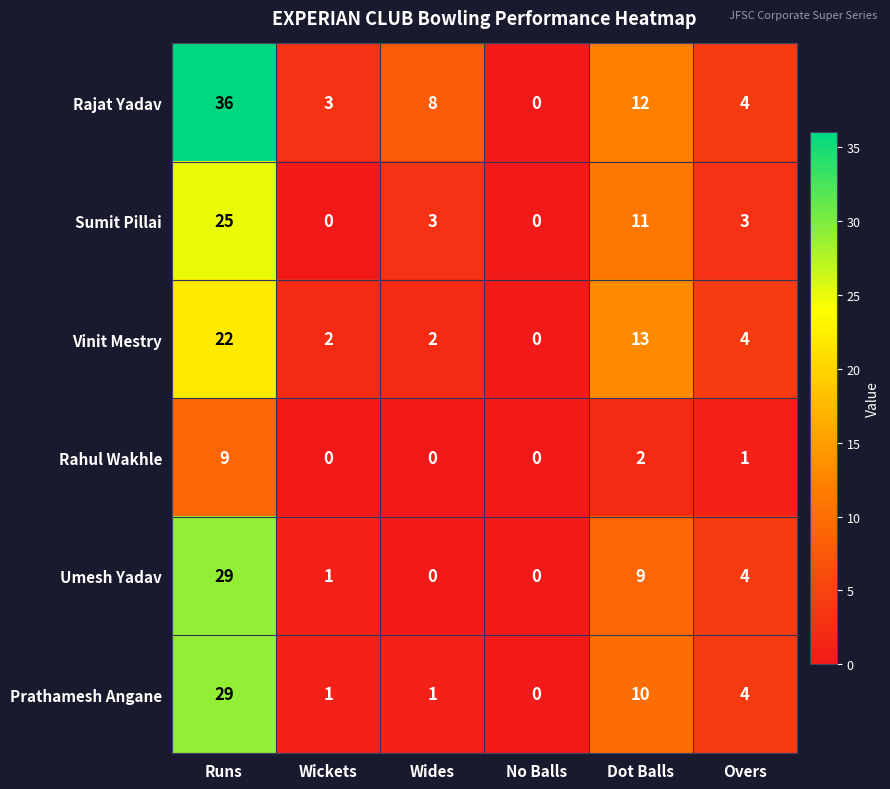

Which series has the largest range (max minus min)?

Rajat Yadav